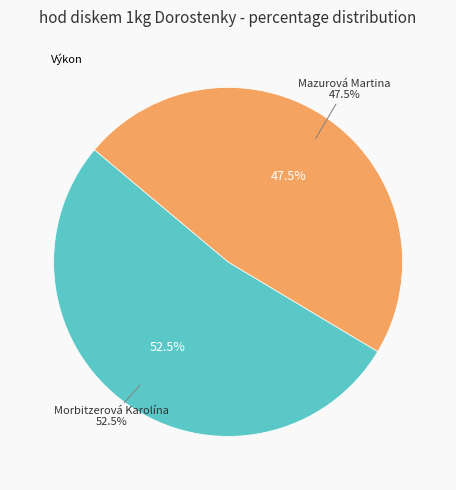

To the nearest percent, what is the average slice percentage?

50%